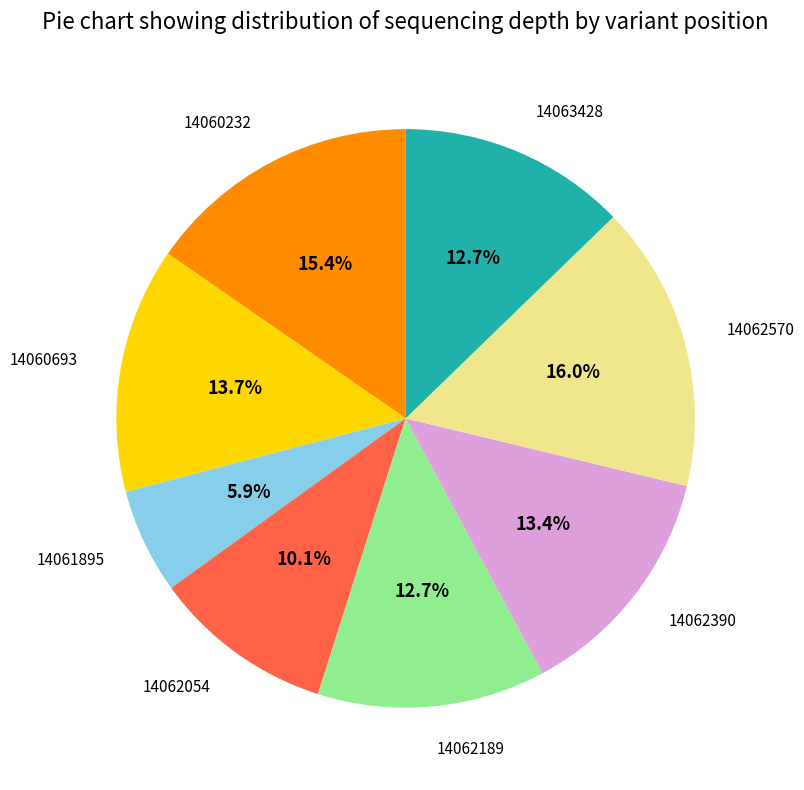

To the nearest percent, what is the average slice percentage?

12%